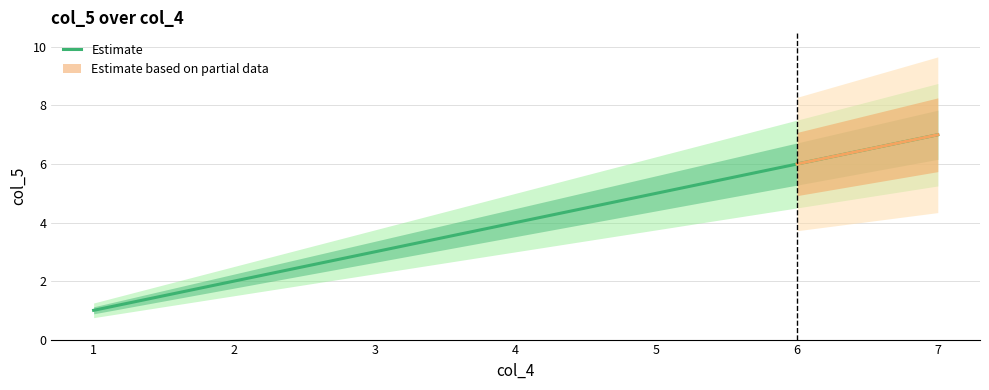

Rank the categories by Estimate value from highest to lowest.

7, 6, 5, 4, 3, 2, 1